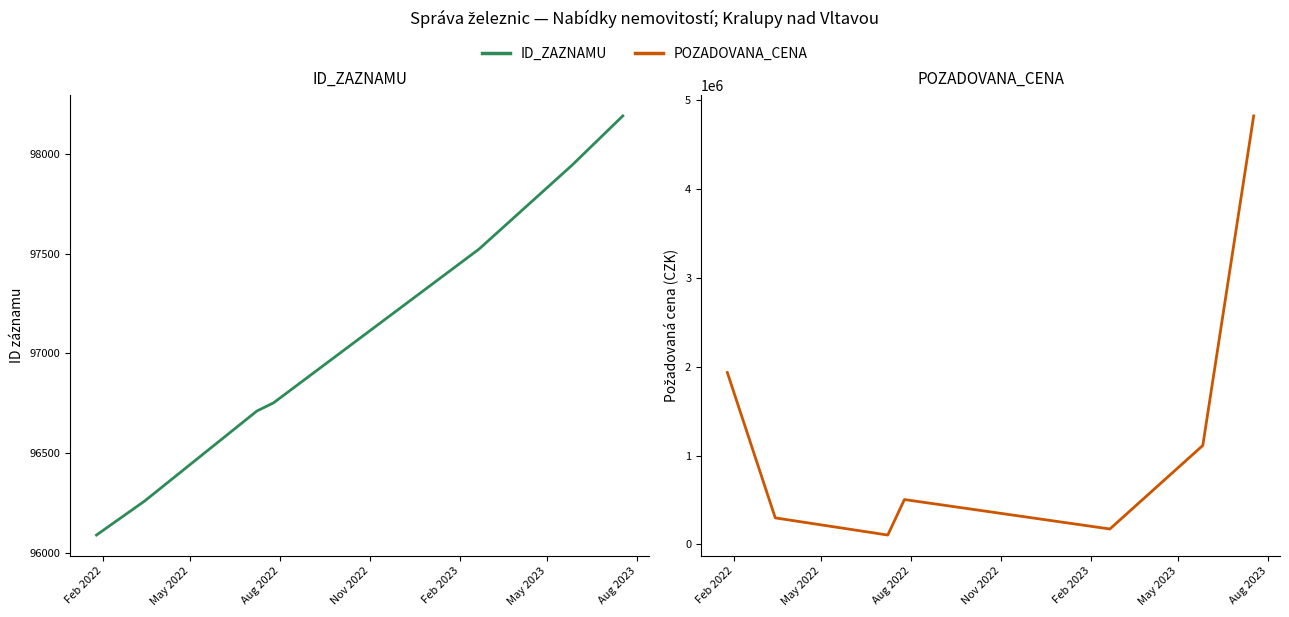

How many distinct data groups are displayed?

2